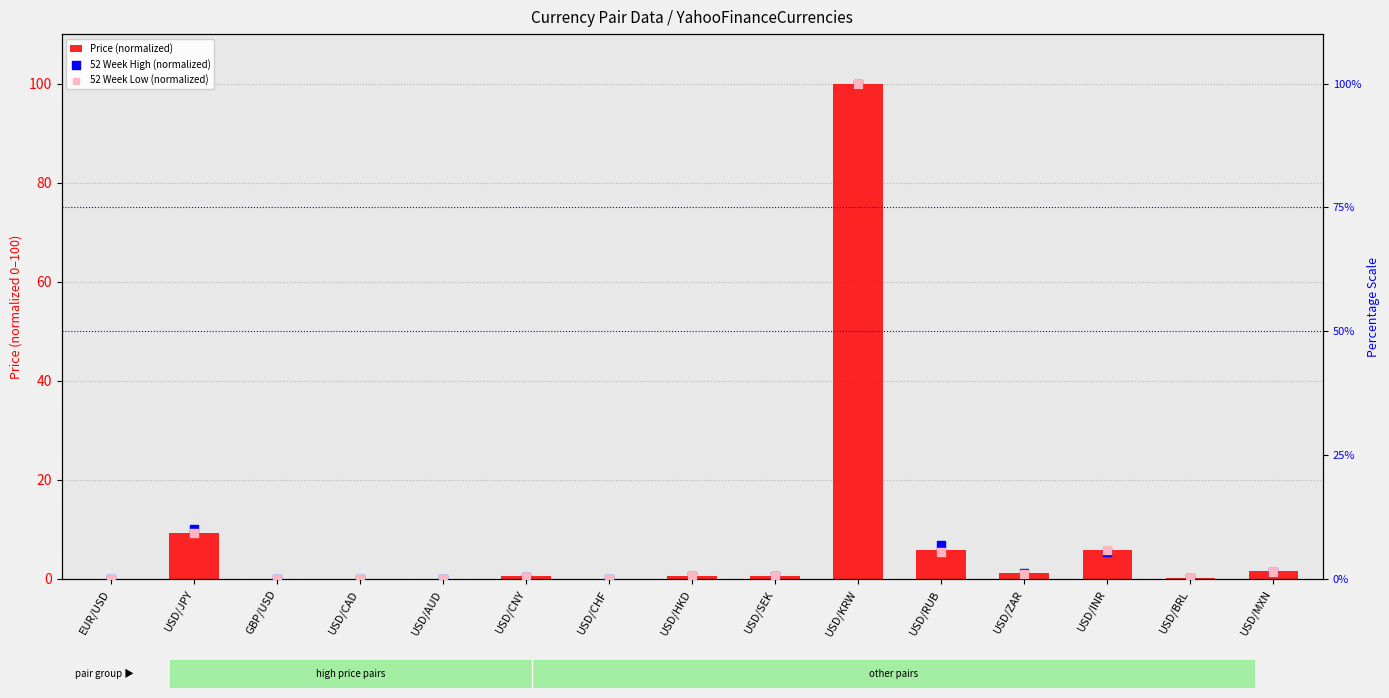

Is the value of Price (normalized) at USD/ZAR greater than the value of 52 Week High (normalized) at USD/RUB?

No